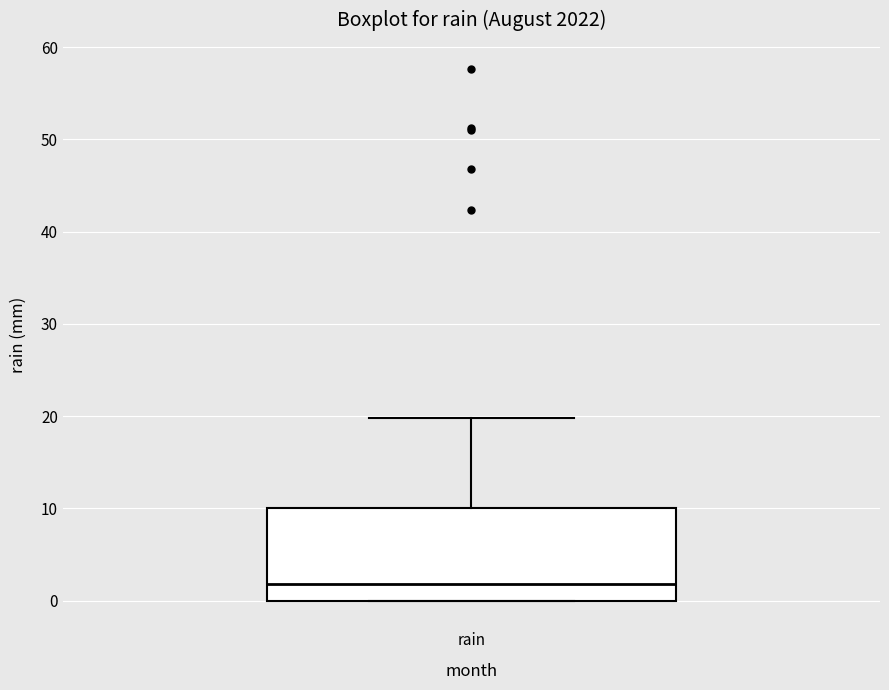

Where is the lower edge of the box for rain on the y-axis? The values are not printed on the chart, so give them approximately, as read against the axis.

0